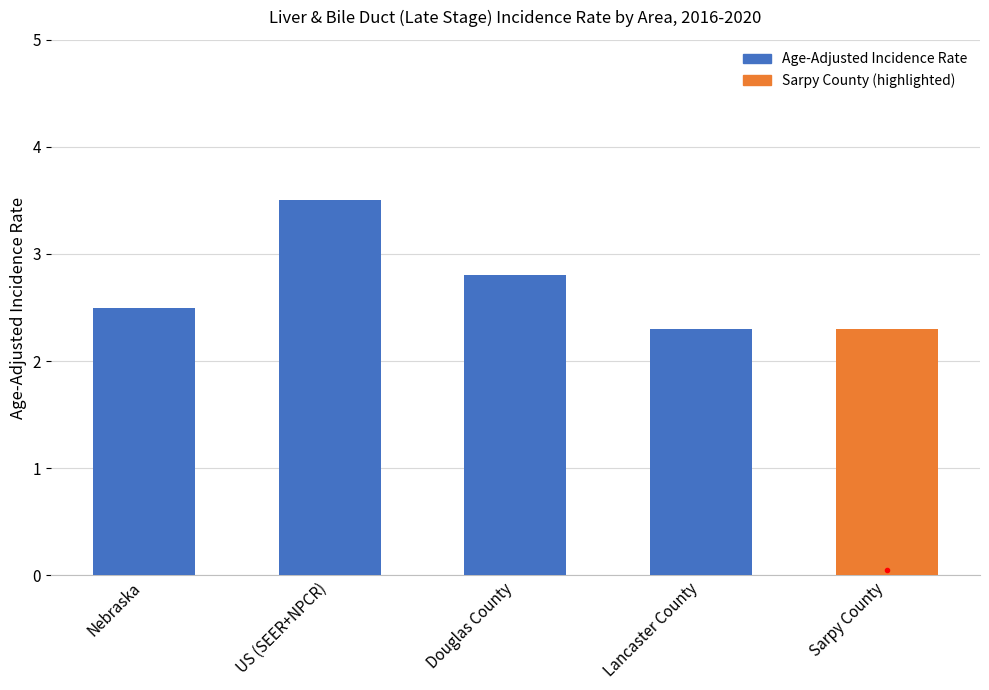

How many bars are there in total?

5